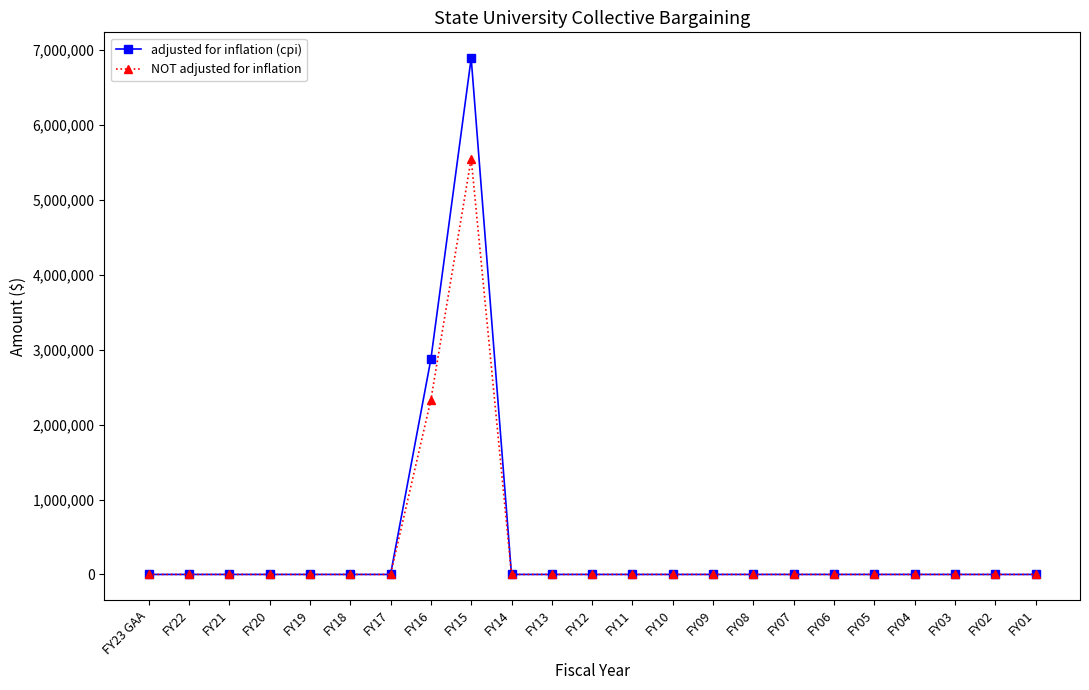

At which category is the sum across all series the highest?

FY15